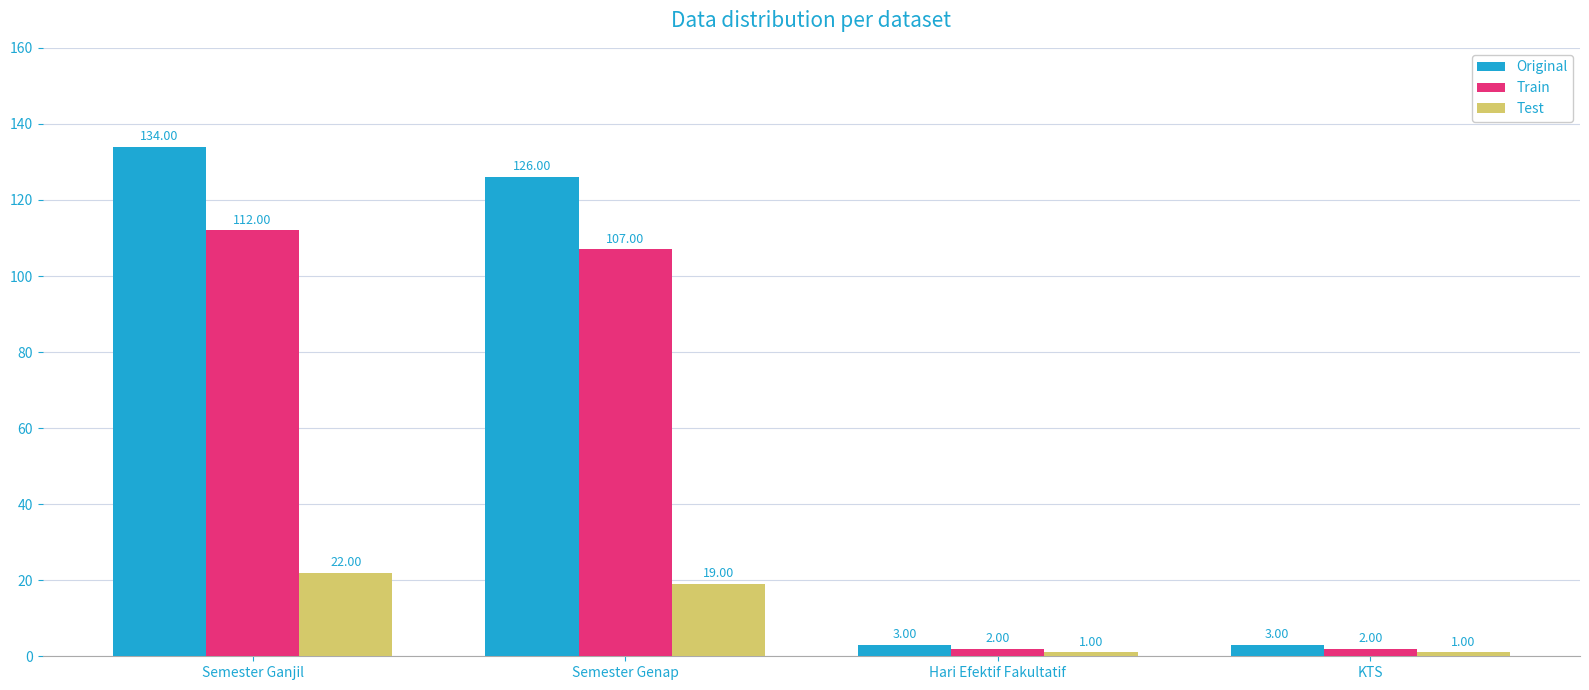

What is the difference between the Original values at Semester Genap and KTS?

123